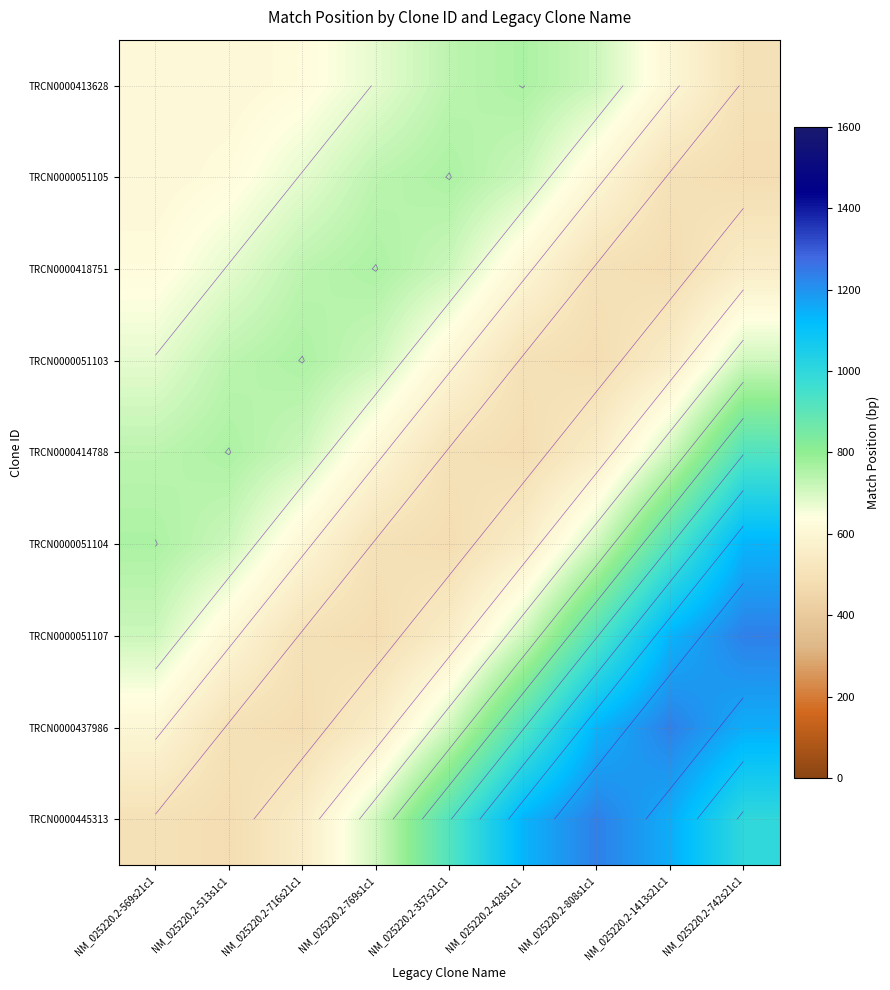

What is the spread (max minus min) of values at NM_025220.2-1413s21c1?

754.9